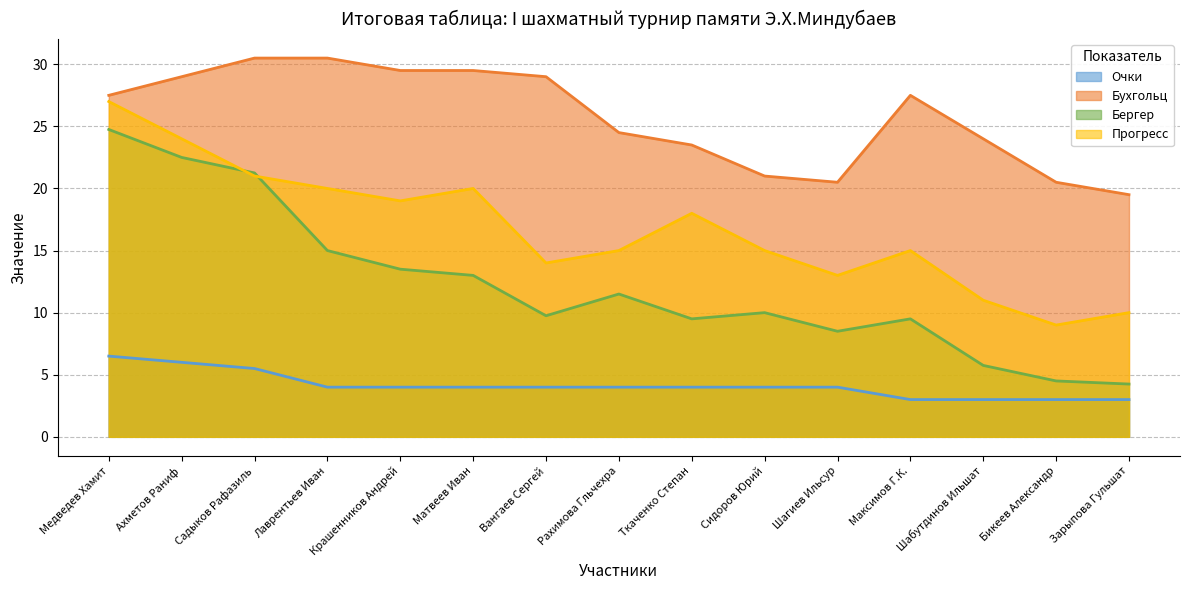

Where does the Очки series first go above 4?

Медведев Хамит